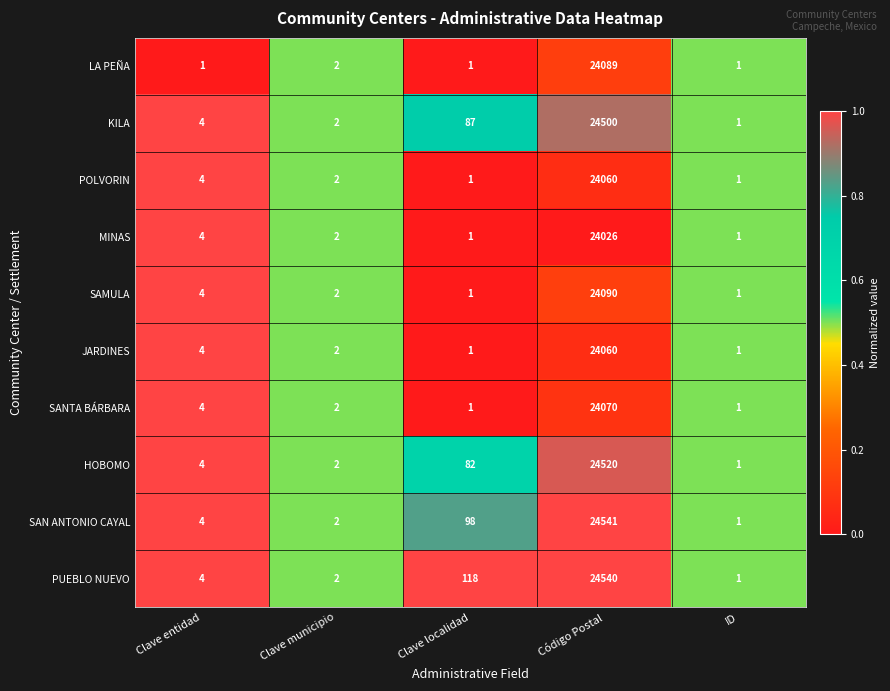

What is the total value across all series at Clave localidad?

391